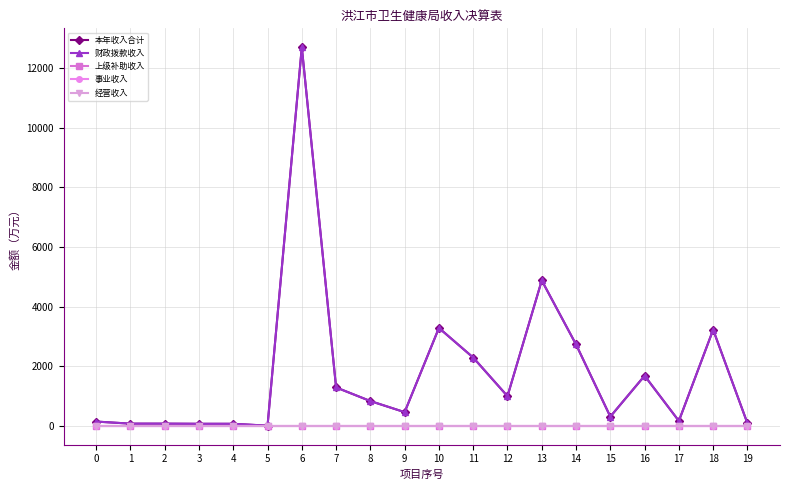

True or false: 财政拨款收入 and 事业收入 intersect in this chart.

False